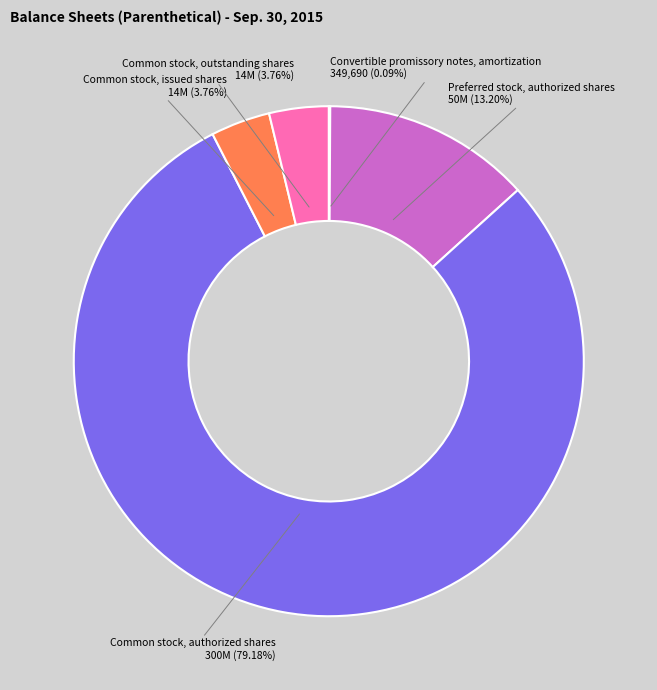

Is the sum of Common stock, issued shares and Common stock, authorized shares greater than half?

Yes